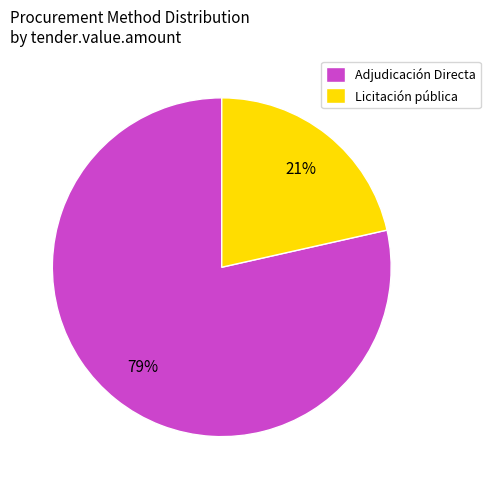

Combined, do Adjudicación Directa and Licitación pública account for over 50%?

Yes